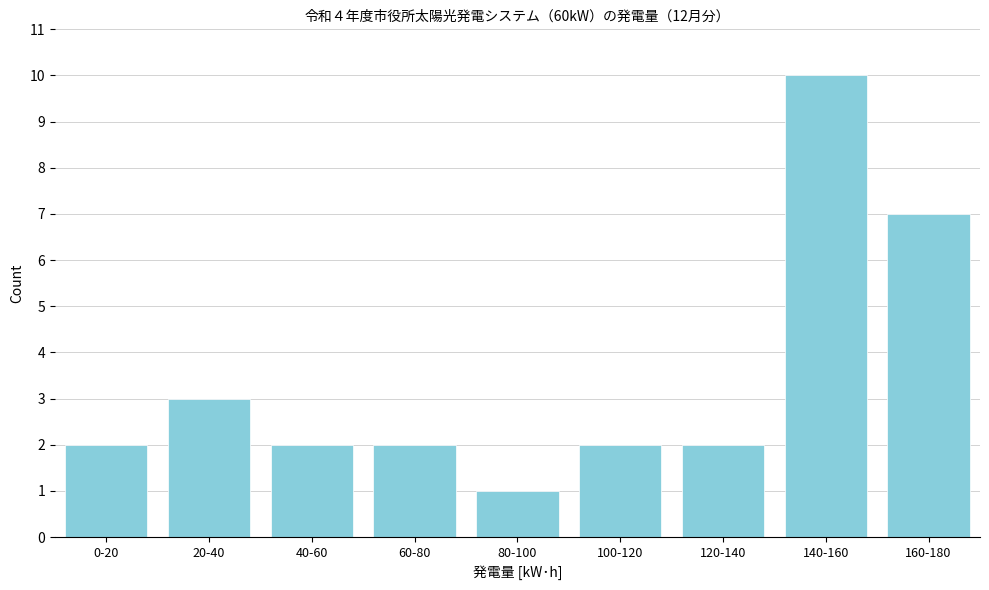

Reading right to left, extract all data points from this chart.

160-180=7	140-160=10	120-140=2	100-120=2	80-100=1	60-80=2	40-60=2	20-40=3	0-20=2